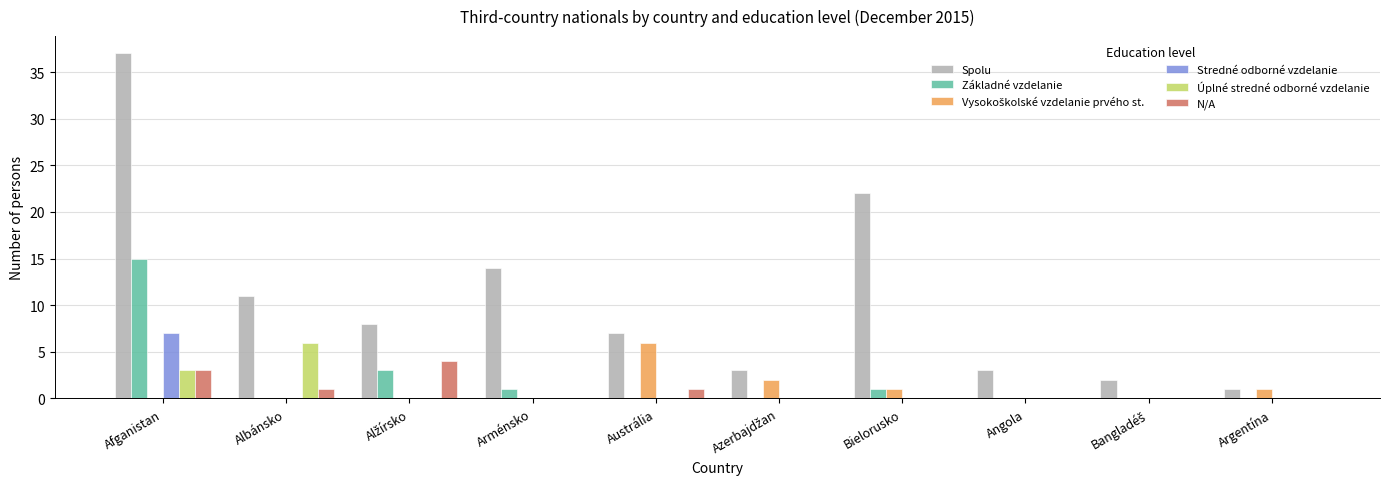

What is the average value of the Základné vzdelanie series?

2